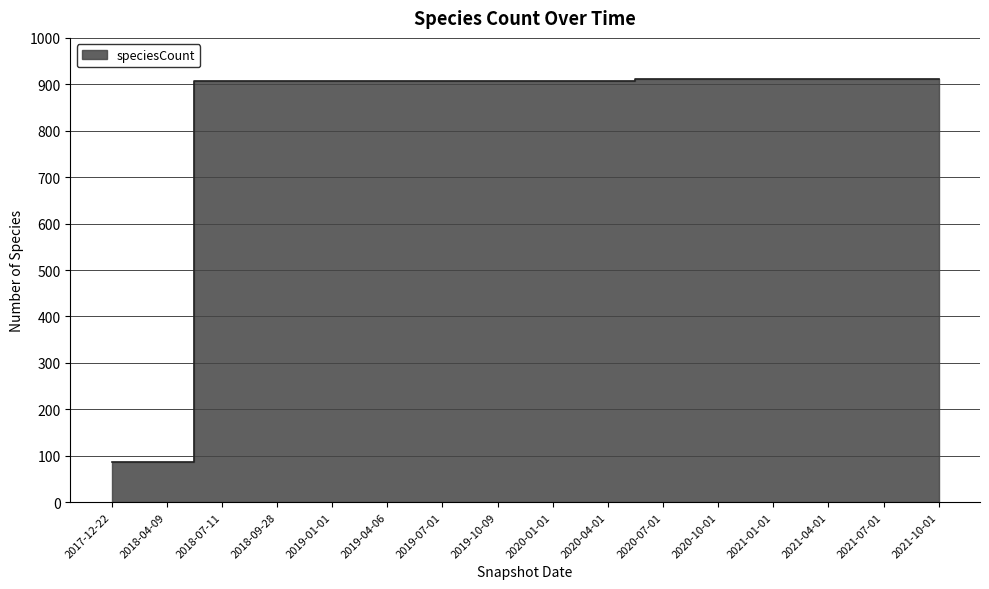

Is it true that the value at 2019-10-09 is 908?

True